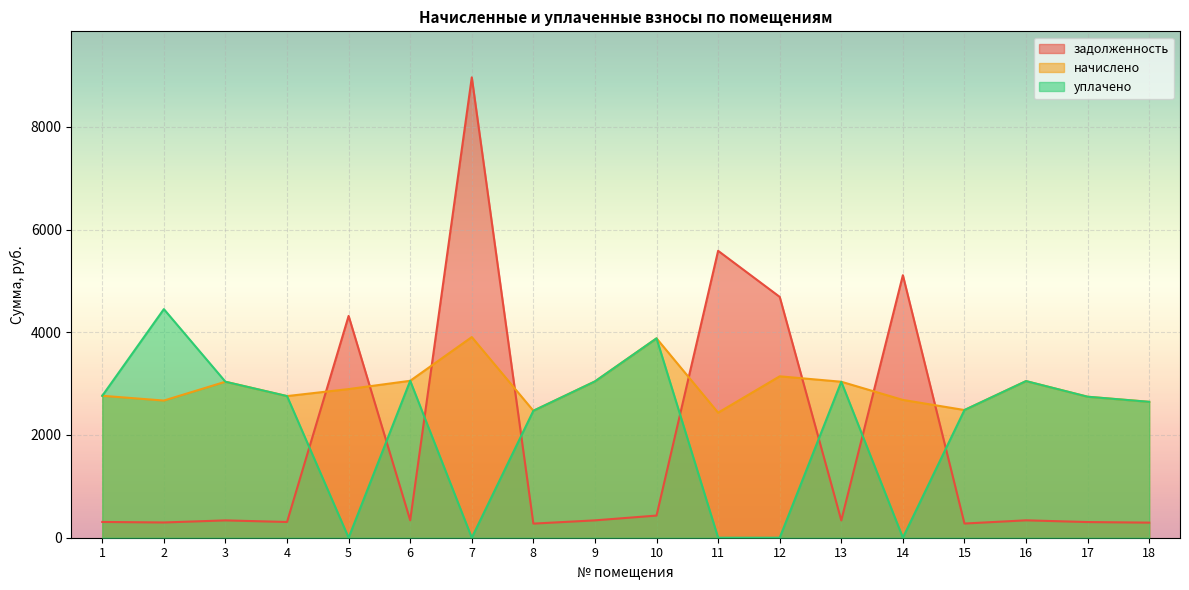

The начислено series shows 3881.2 at 10. True or false?

True